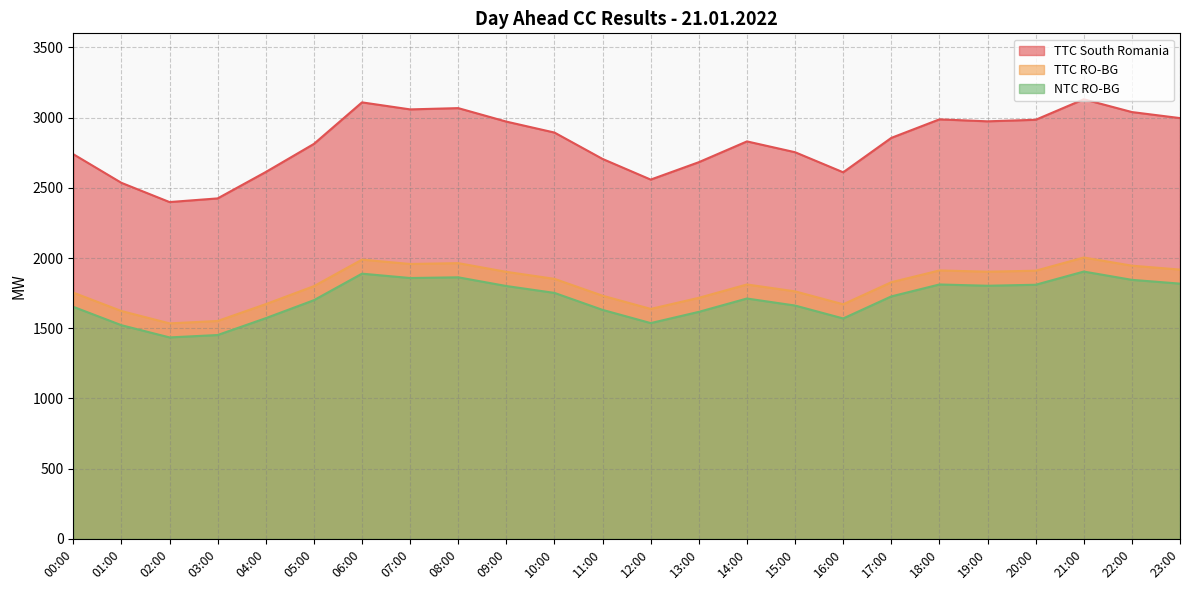

Rank the series at 13:00 from lowest to highest value.

NTC RO-BG, TTC RO-BG, TTC South Romania